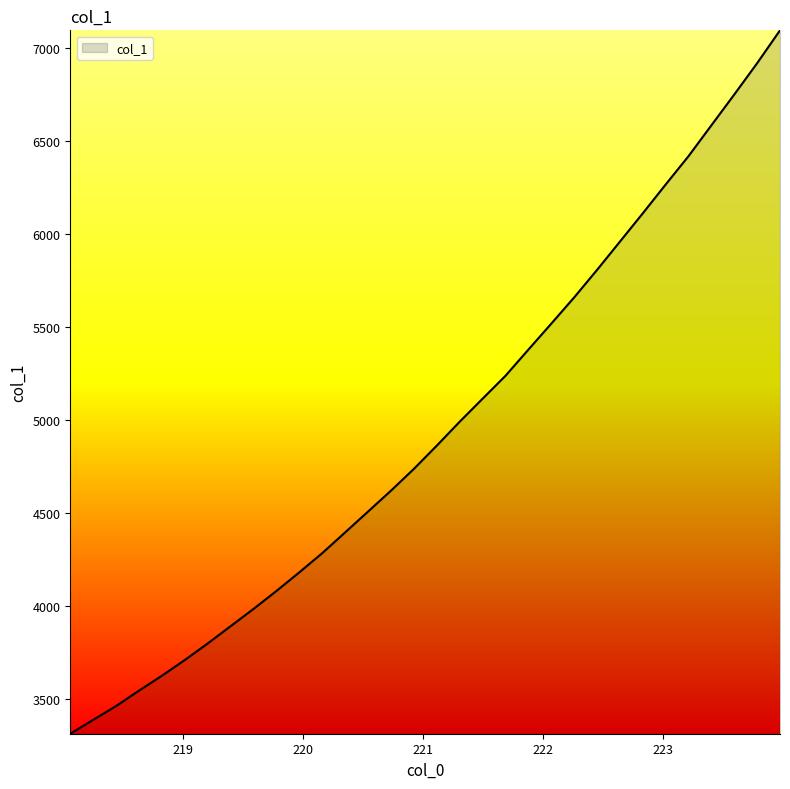

What is the sum of all values?

158229.2